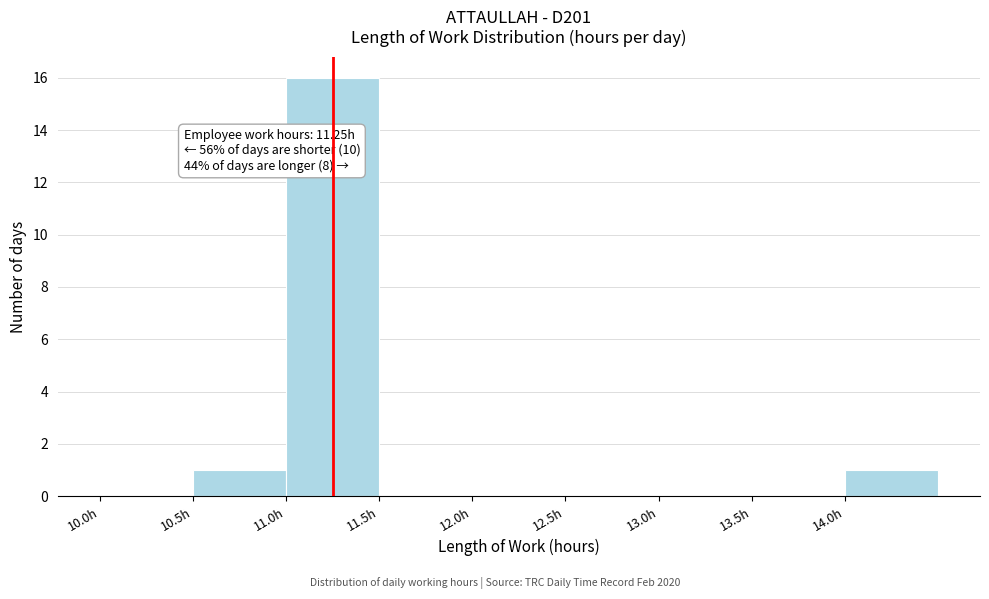

Which range on the x-axis has the tallest bar?

11.0 to 11.5